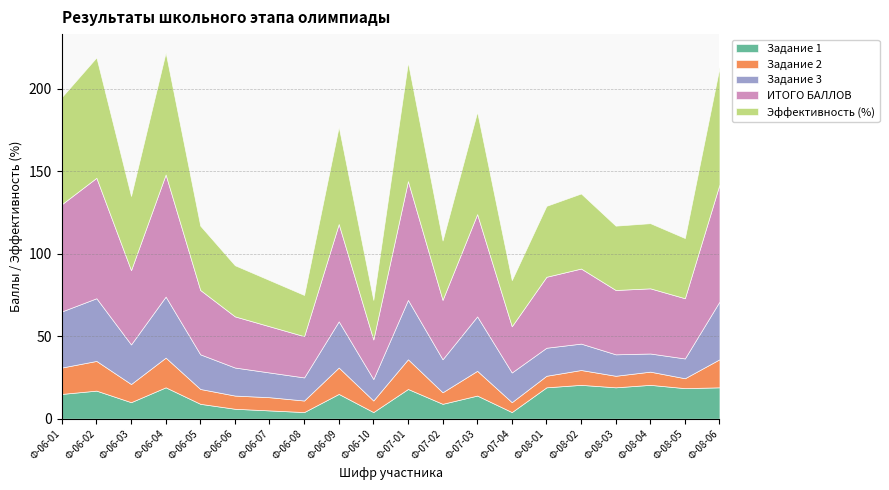

Between Ф-06-01 and Ф-06-08, which series saw the biggest shift?

ИТОГО БАЛЛОВ